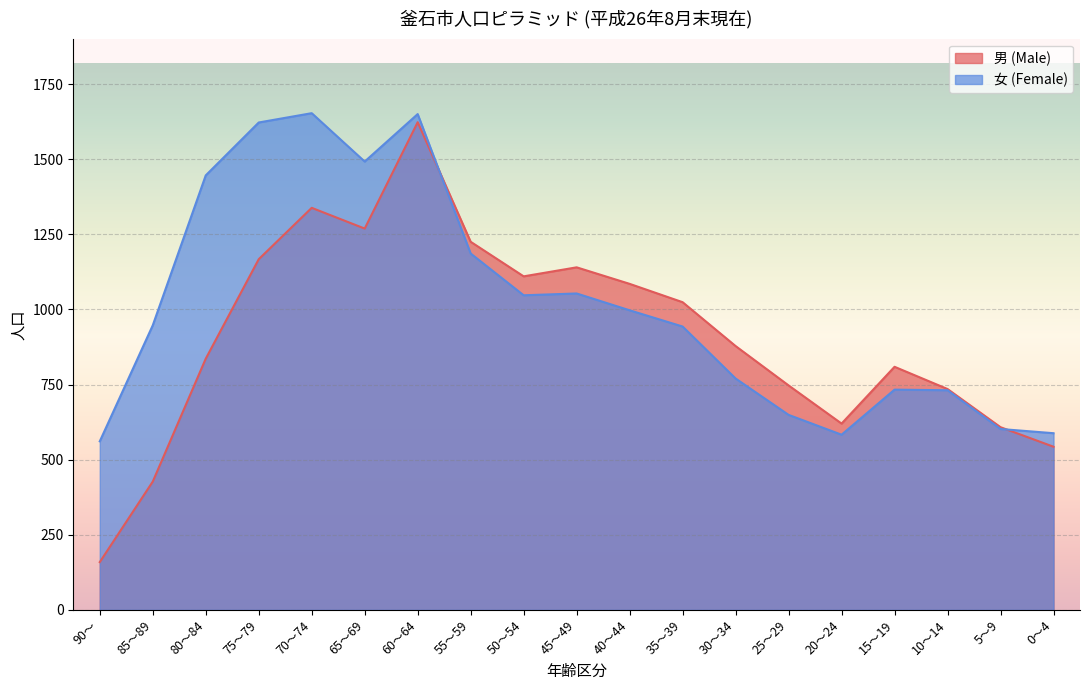

Which label corresponds to the smallest value in the chart?

90～